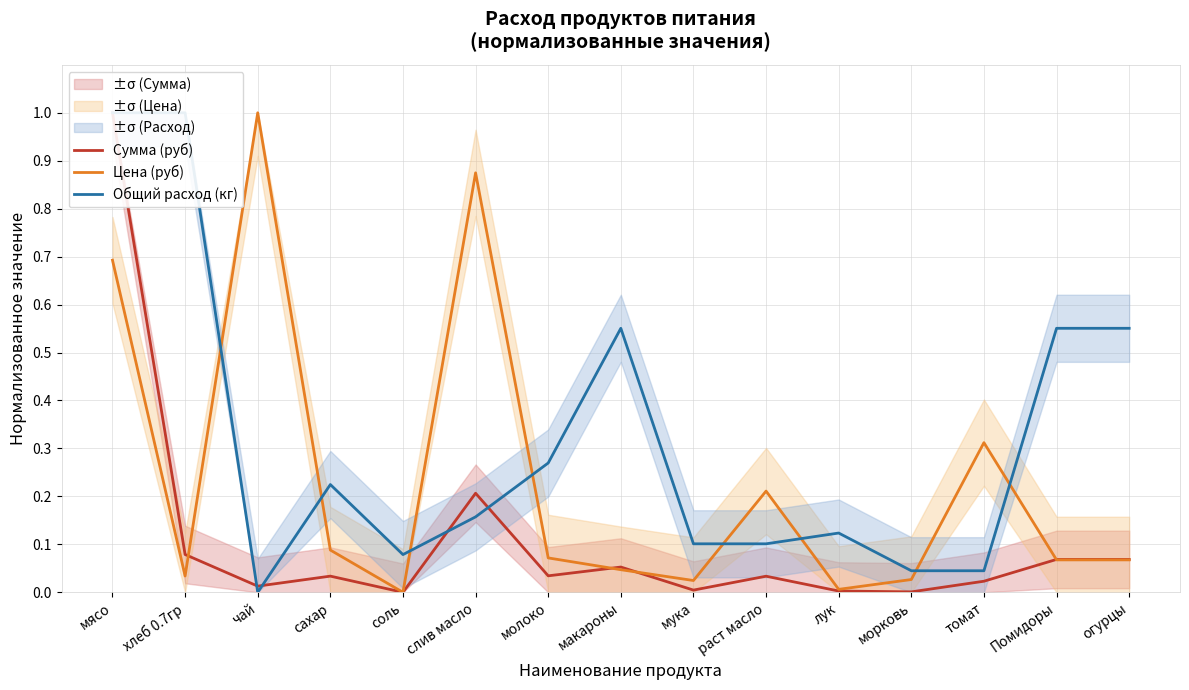

What is the maximum value for Общий расход (кг)?

1.0